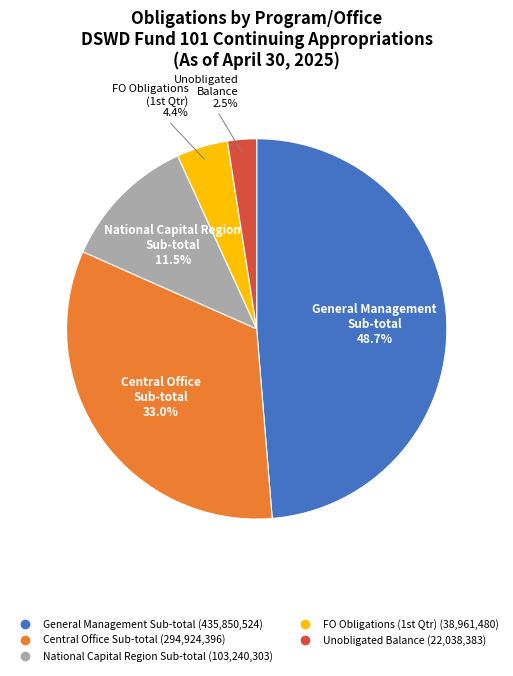

Is the sum of Central Office and FO Obligations greater than half?

No